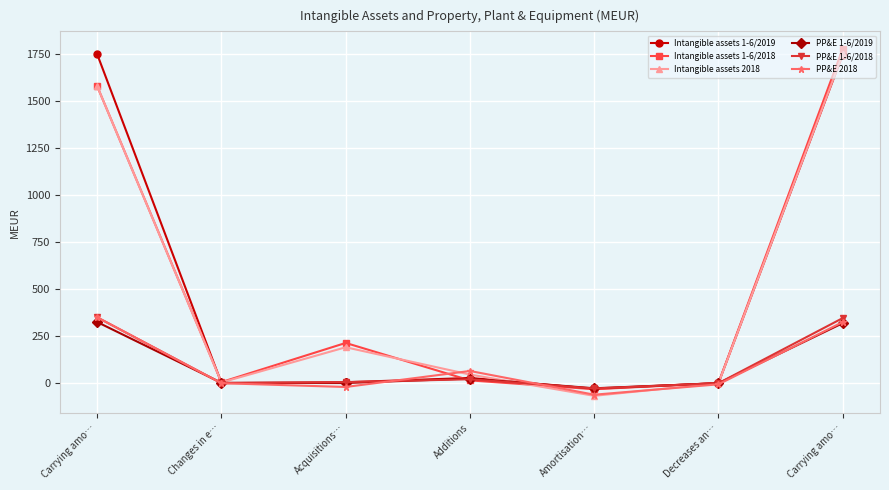

How many lines are shown in the chart?

6